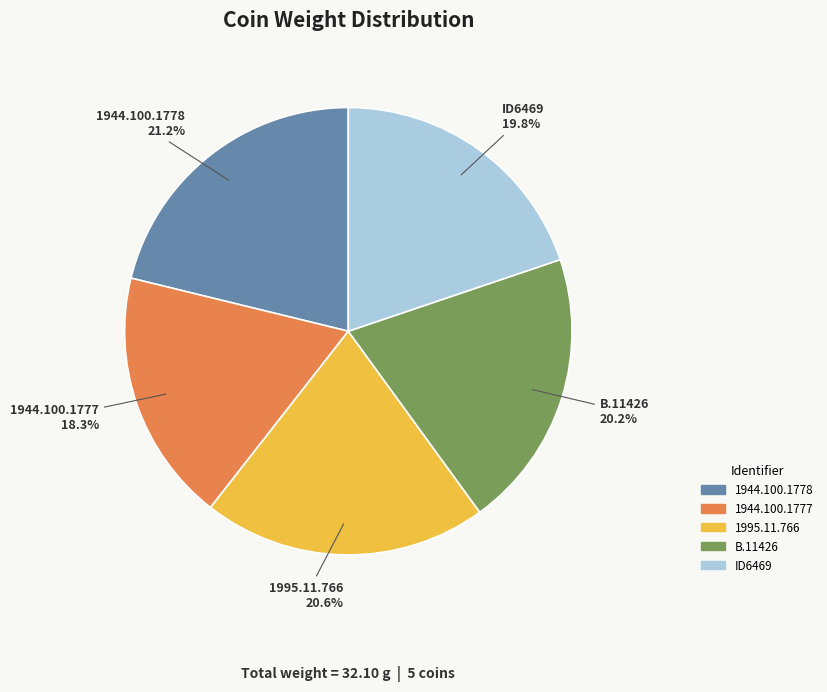

Is 1944.100.1778 the majority of the pie?

No